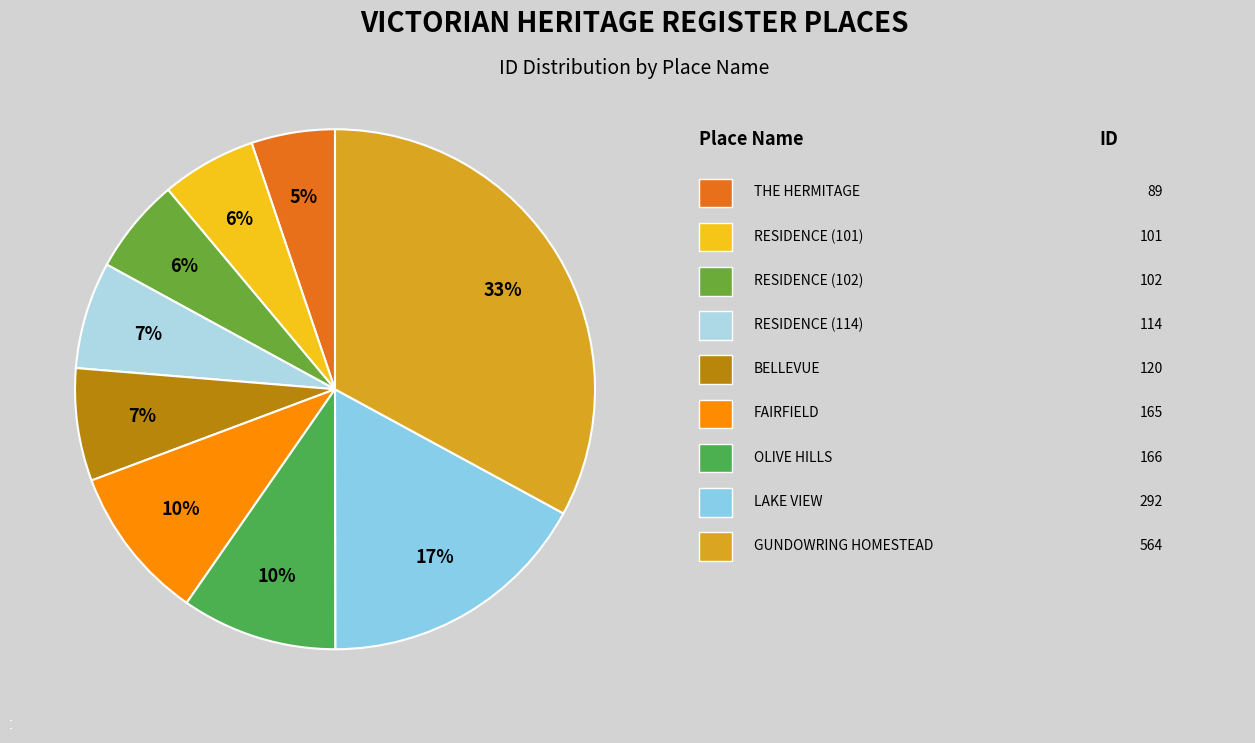

What is the total percentage of THE HERMITAGE and RESIDENCE (102)?

11.2%